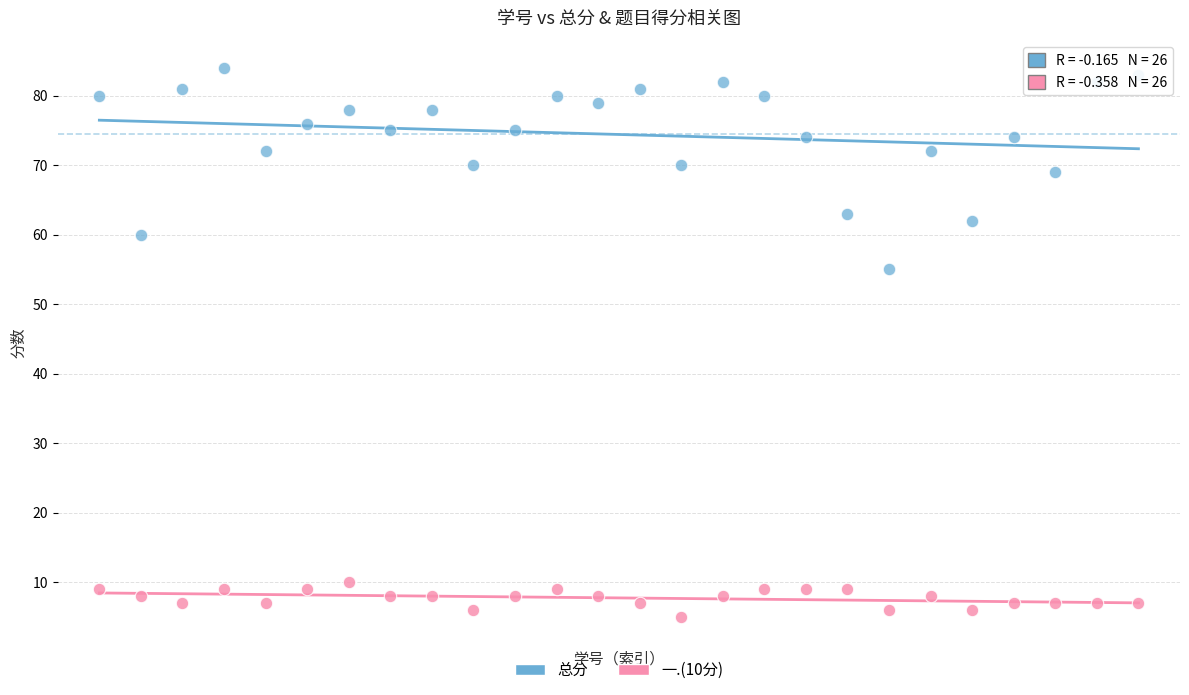

Across all series, what Y value is closest to 44?

55